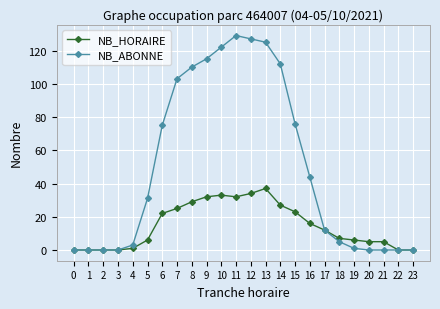

What is the total value across all series at 14?

139